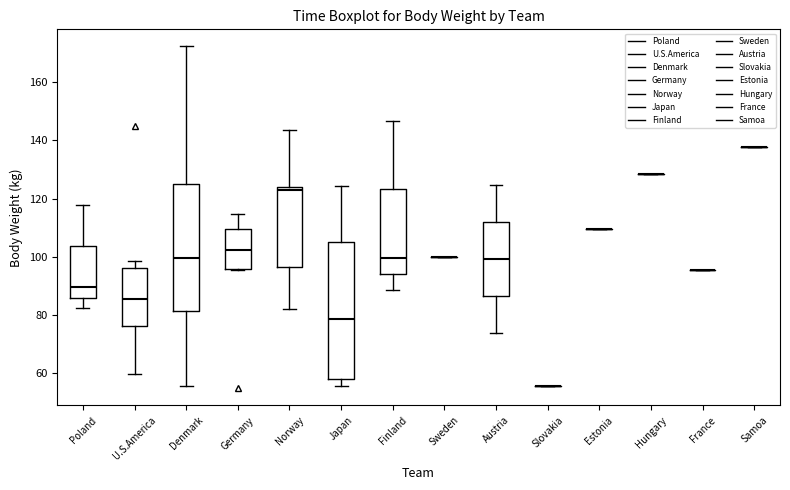

Reading left to right, read every box against the y-axis: the position of its median line, the range the box covers, and the ends of its whiskers. The values are not printed on the chart, so give them approximately, as read against the axis.

Poland: median 90, box 86 to 104, whiskers 82 to 118
U.S.America: median 86, box 76 to 96, whiskers 60 to 98
Denmark: median 100, box 82 to 124, whiskers 56 to 172
Germany: median 102, box 96 to 110, whiskers 96 to 114
Norway: median 122, box 96 to 124, whiskers 82 to 144
Japan: median 78, box 58 to 104, whiskers 56 to 124
Finland: median 100, box 94 to 124, whiskers 88 to 146
Sweden: box collapsed to a line at 100, whiskers 100 to 100
Austria: median 100, box 86 to 112, whiskers 74 to 124
Slovakia: box collapsed to a line at 56, whiskers 56 to 56
Estonia: box collapsed to a line at 110, whiskers 110 to 110
Hungary: box collapsed to a line at 128, whiskers 128 to 128
France: box collapsed to a line at 96, whiskers 96 to 96
Samoa: box collapsed to a line at 138, whiskers 138 to 138